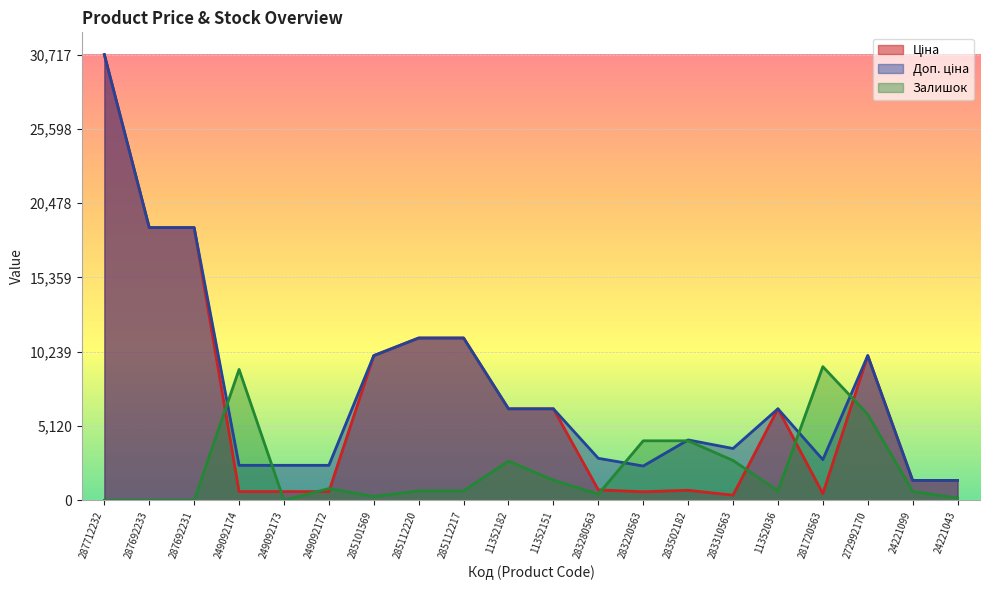

The Доп. ціна series shows 1979.0 at 283280563. True or false?

False